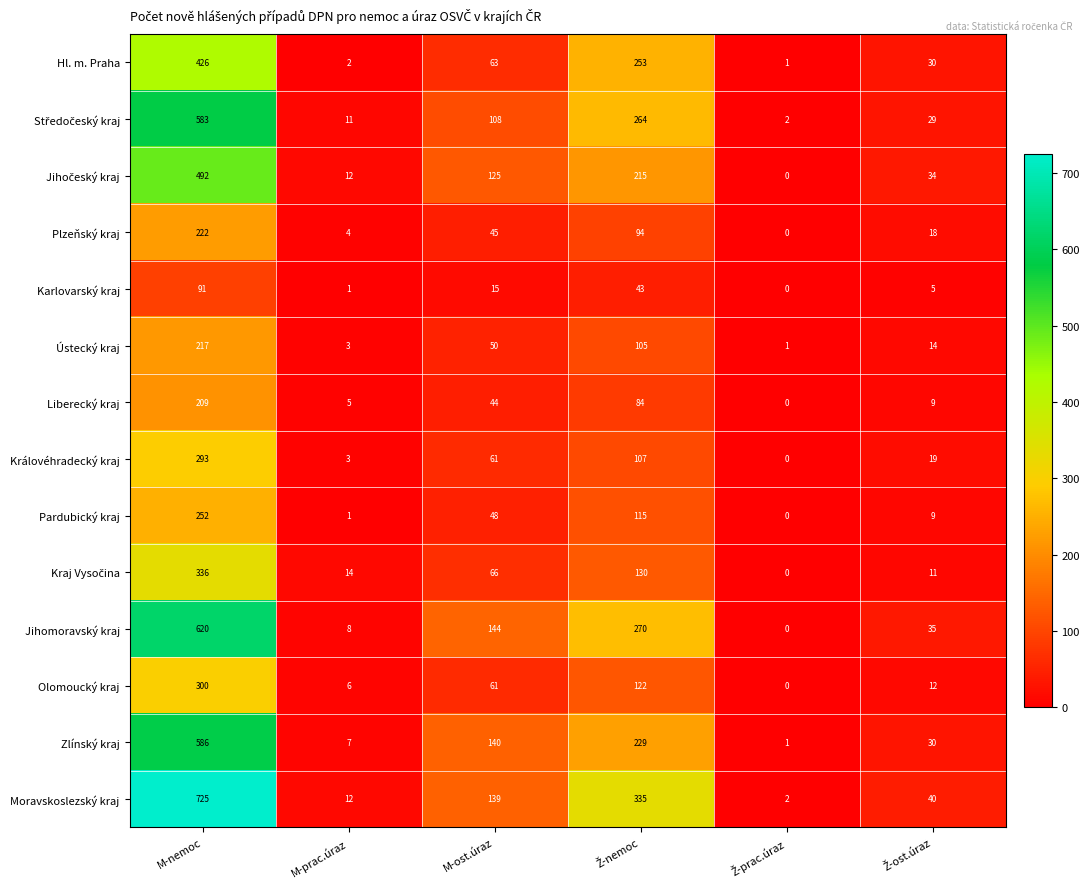

What is the difference between the highest and lowest values at M-prac.úraz?

13